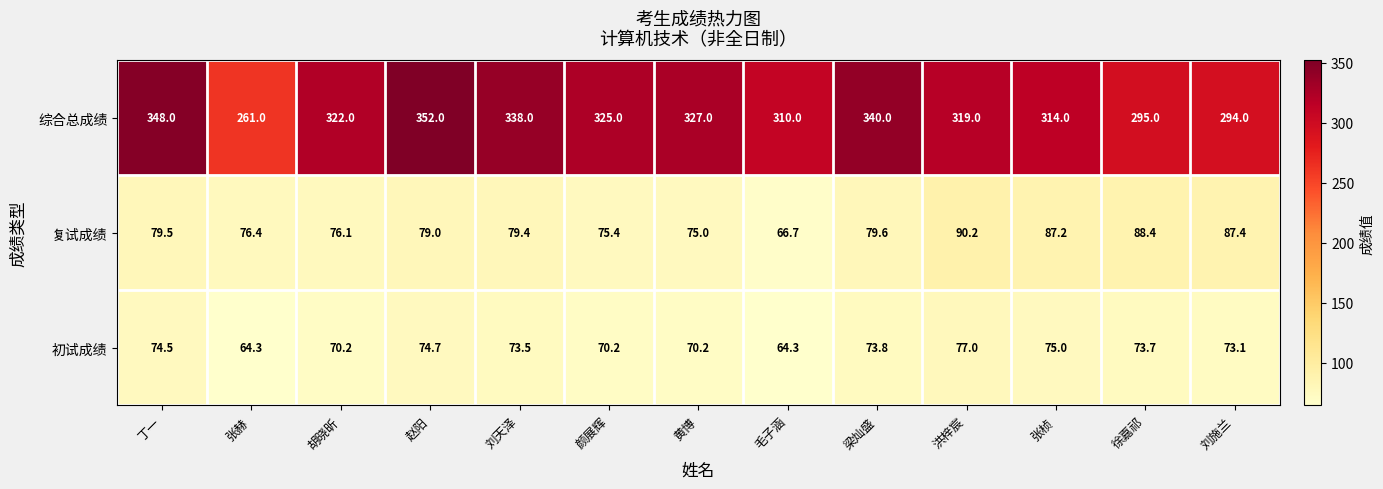

At 颜展辉, list the series in order from largest to smallest.

综合总成绩, 复试成绩, 初试成绩